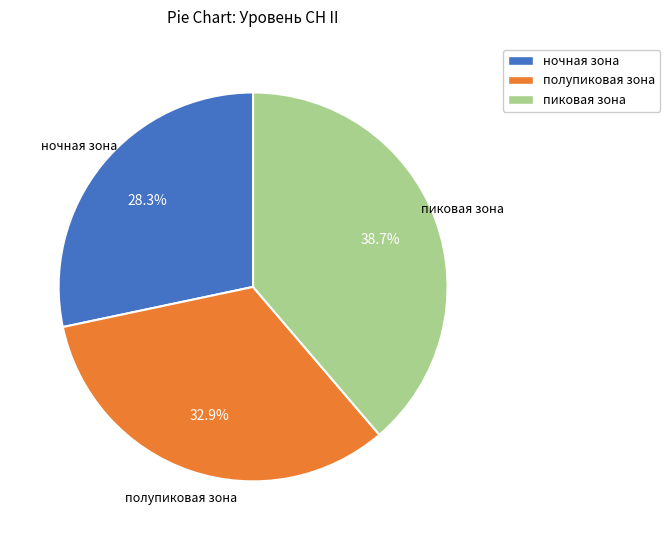

Does пиковая зона account for over 50% of the chart?

No